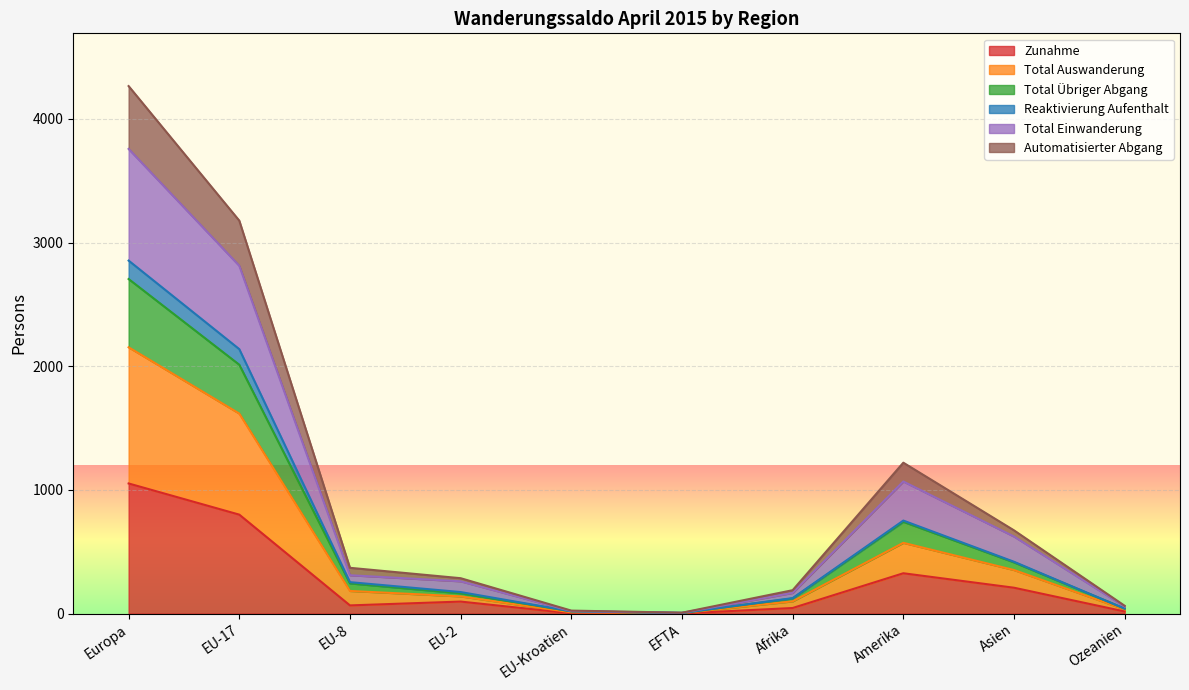

Is it true that Total Einwanderung equals 2812 at EU-17?

True